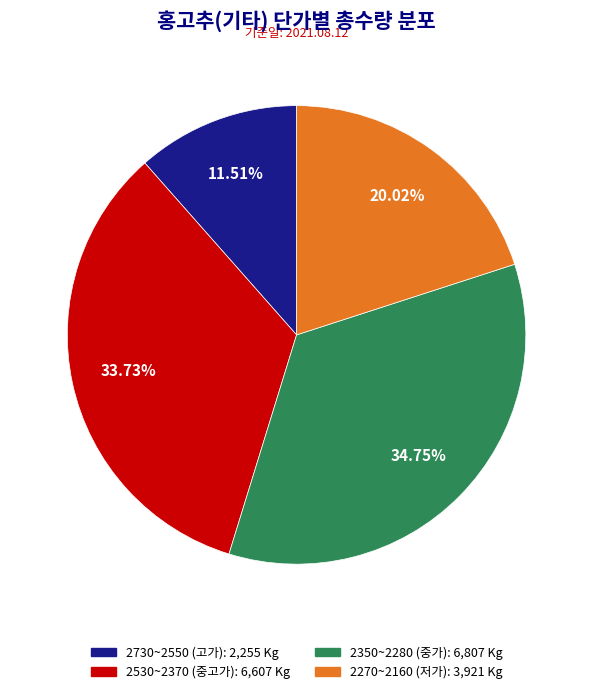

Is there any slice that represents more than half of the pie?

No